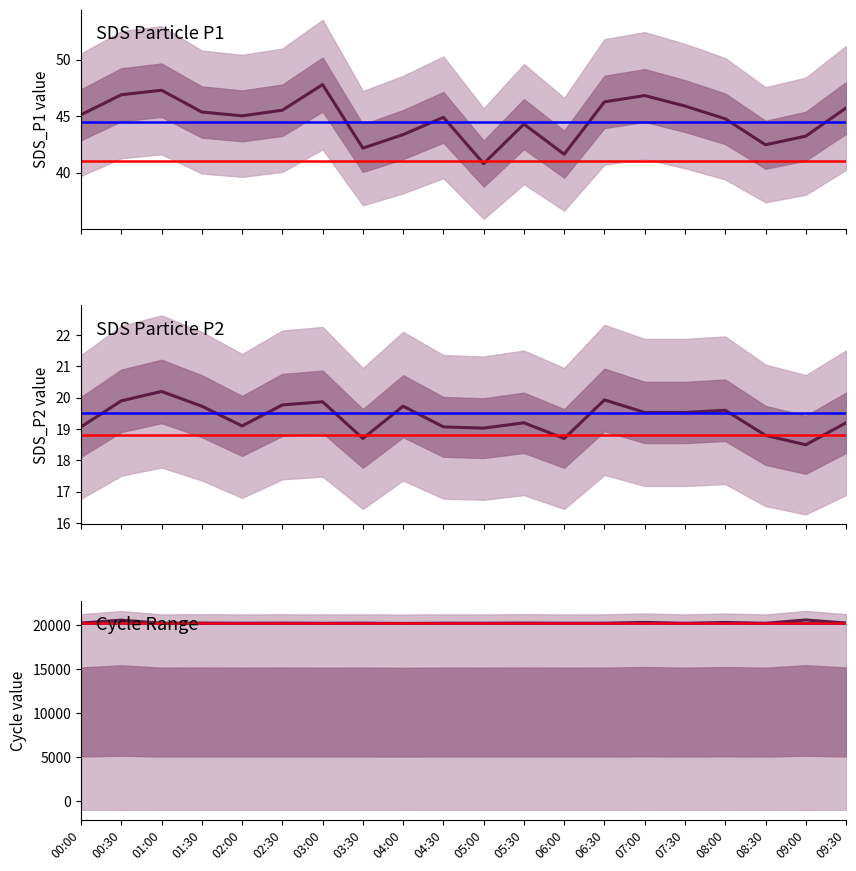

The SDS_P1 series shows 82.3 at 09:30. True or false?

False